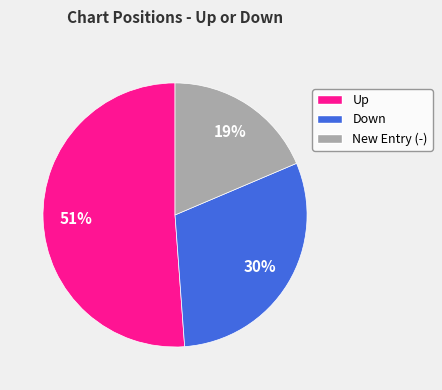

Is there any slice that represents more than half of the pie?

Yes